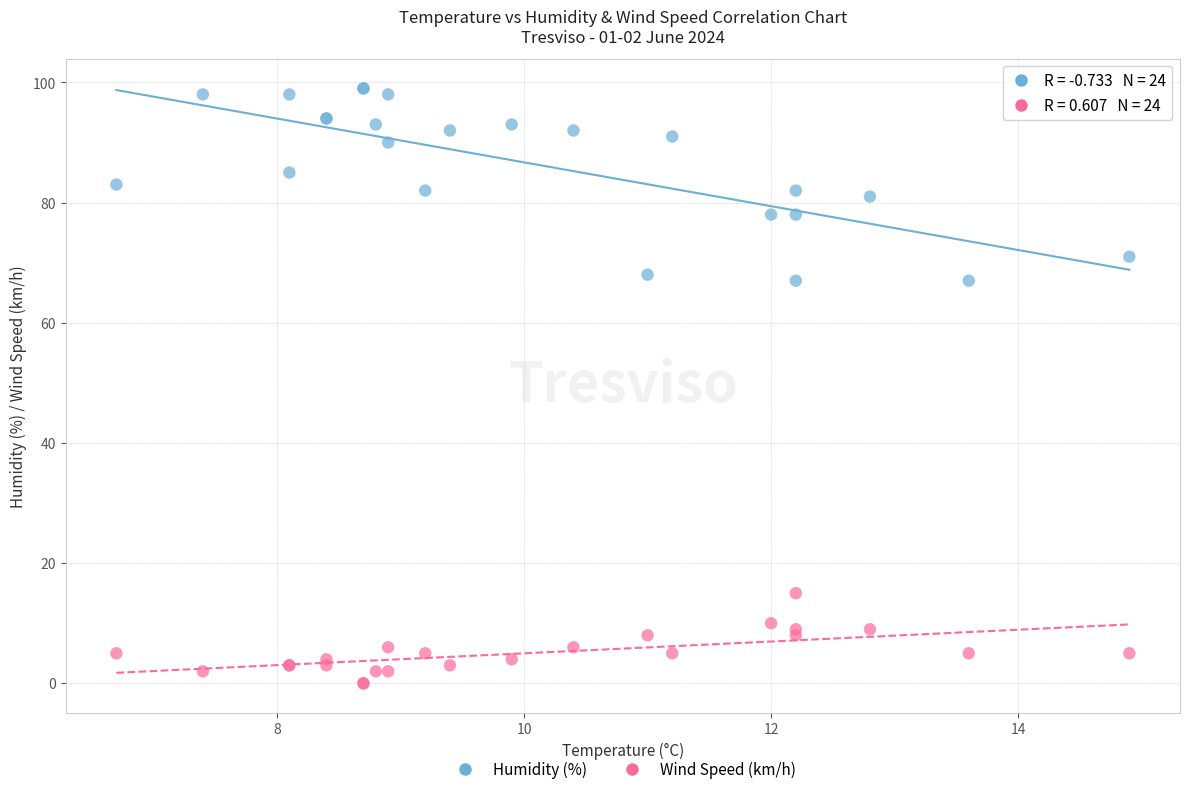

Which series has the largest Y range (max minus min)?

Humidity (%)